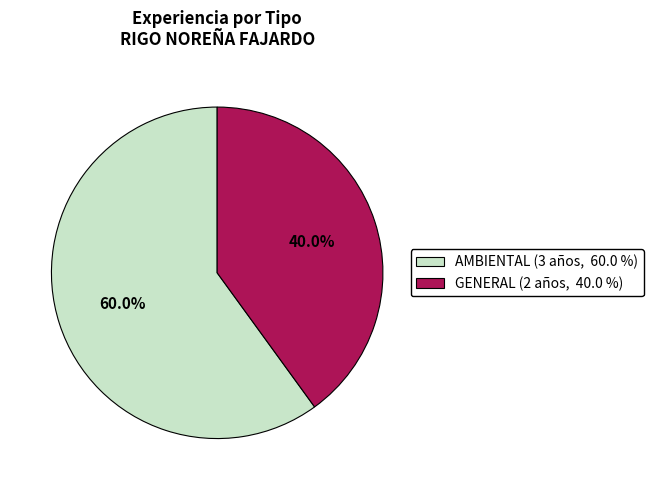

To the nearest percent, what is the average slice percentage?

50%